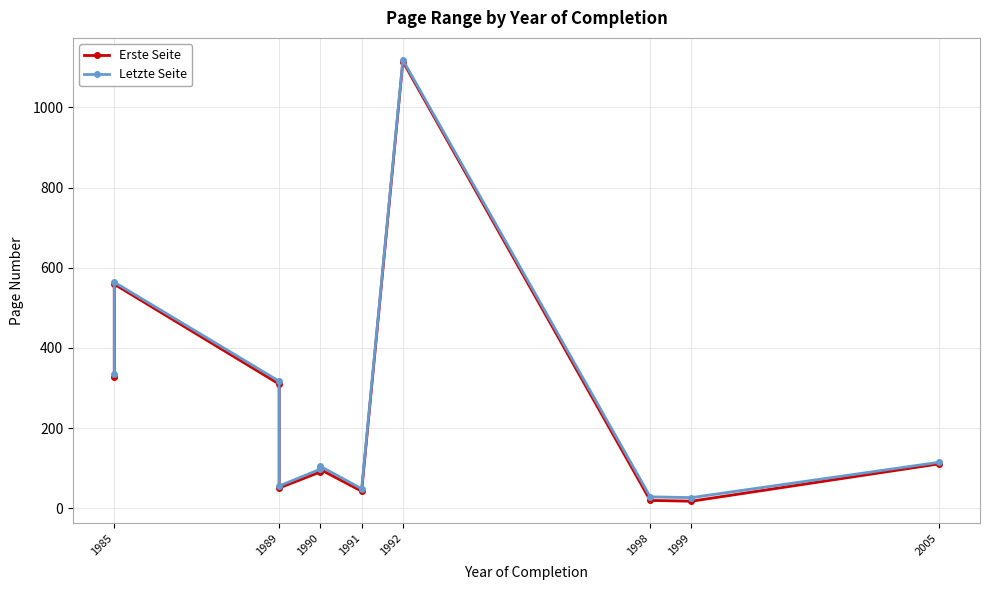

What is the value of the Erste Seite point at the 3rd from the left?

310